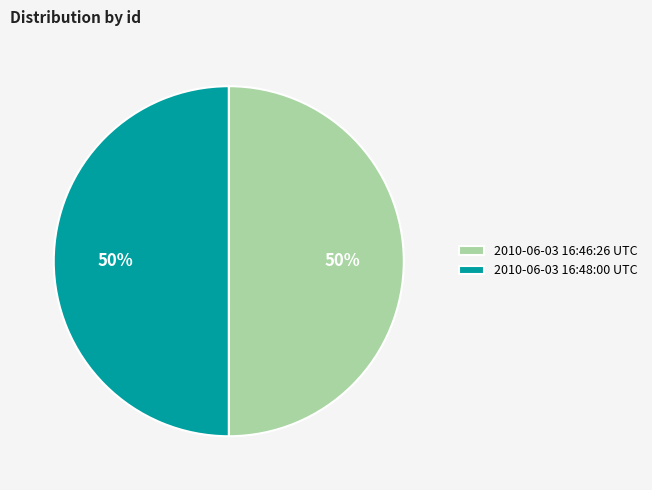

What is the ratio of the value at 2010-06-03 16:48:00 UTC to the value at 2010-06-03 16:46:26 UTC?

1.0